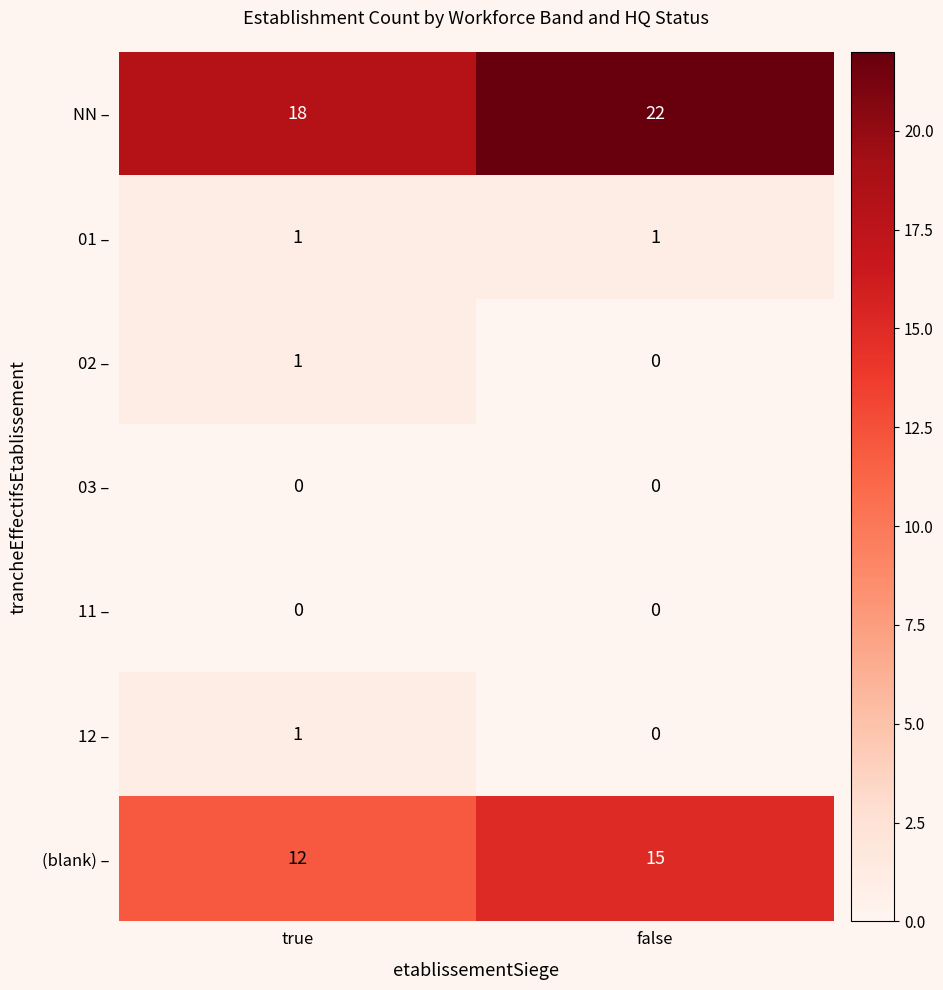

What is the total value across all series at true?

33